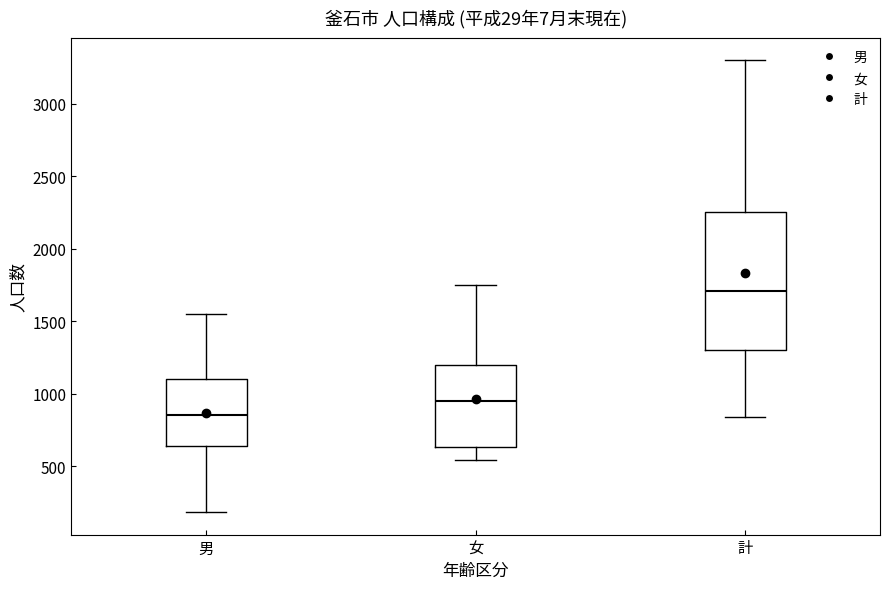

Reading left to right, read every box against the y-axis: the position of its median line, the range the box covers, and the ends of its whiskers. The values are not printed on the chart, so give them approximately, as read against the axis.

男: median 850, box 650 to 1100, whiskers 200 to 1550
女: median 950, box 650 to 1200, whiskers 550 to 1750
計: median 1700, box 1300 to 2250, whiskers 850 to 3300